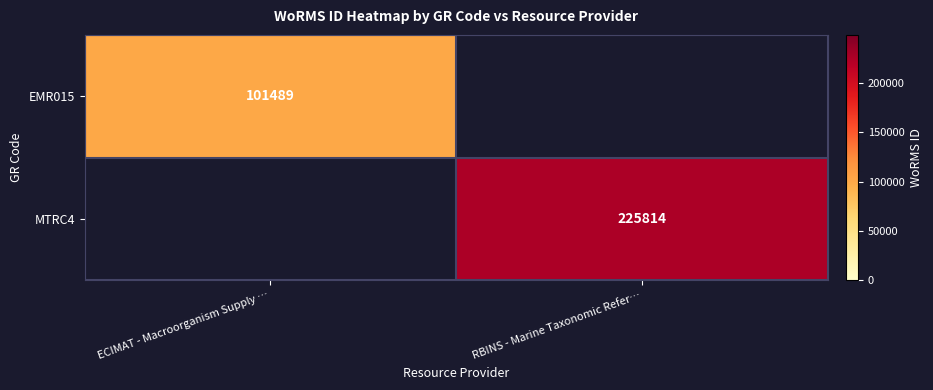

Is the value of EMR015 at ECIMAT - Macroorganism Supply … greater than the value of MTRC4 at RBINS - Marine Taxonomic Refer…?

No